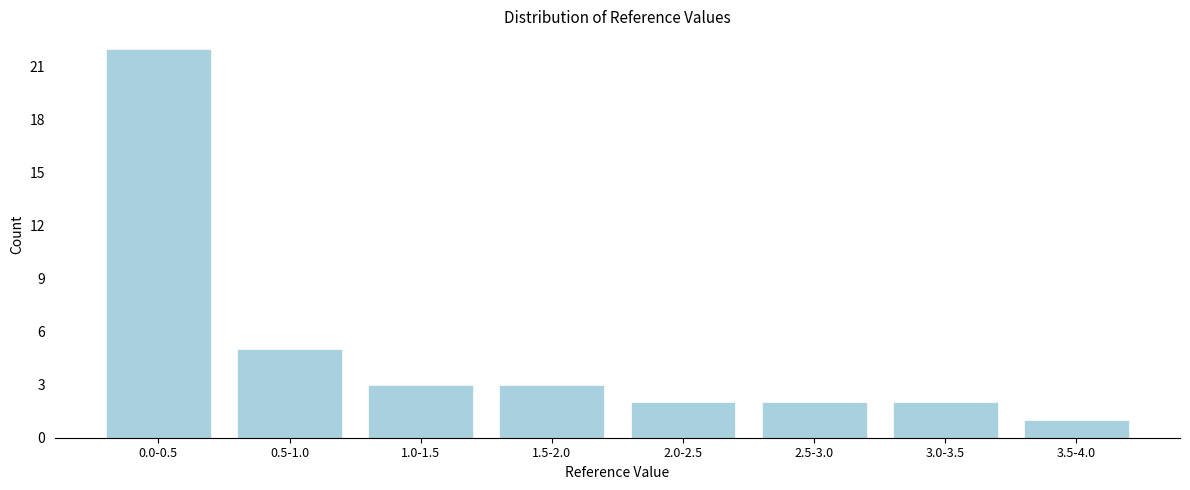

Reading left to right, list all the values displayed in this chart.

22	5	3	3	2	2	2	1